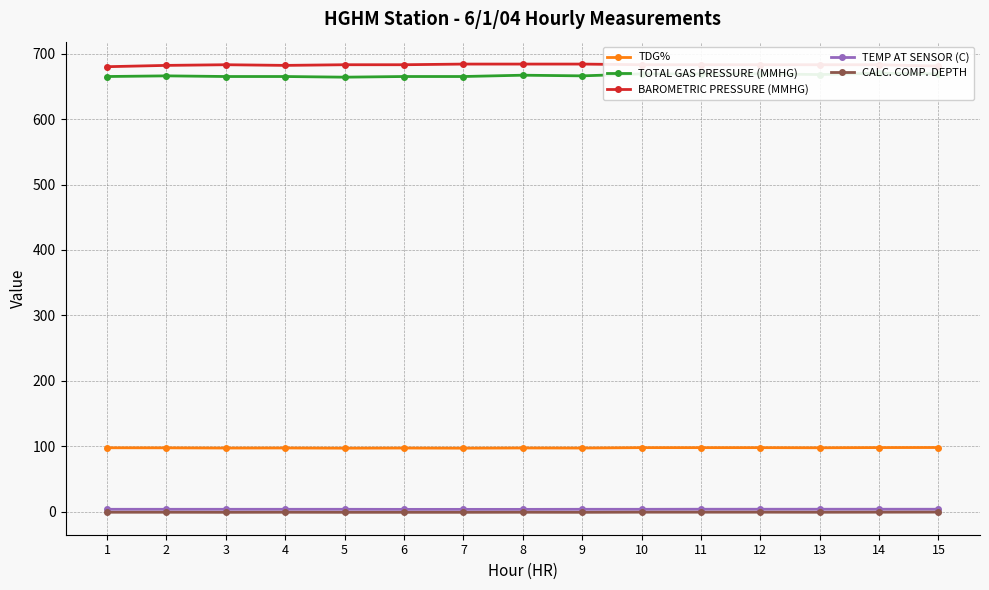

How many lines are shown in the chart?

5